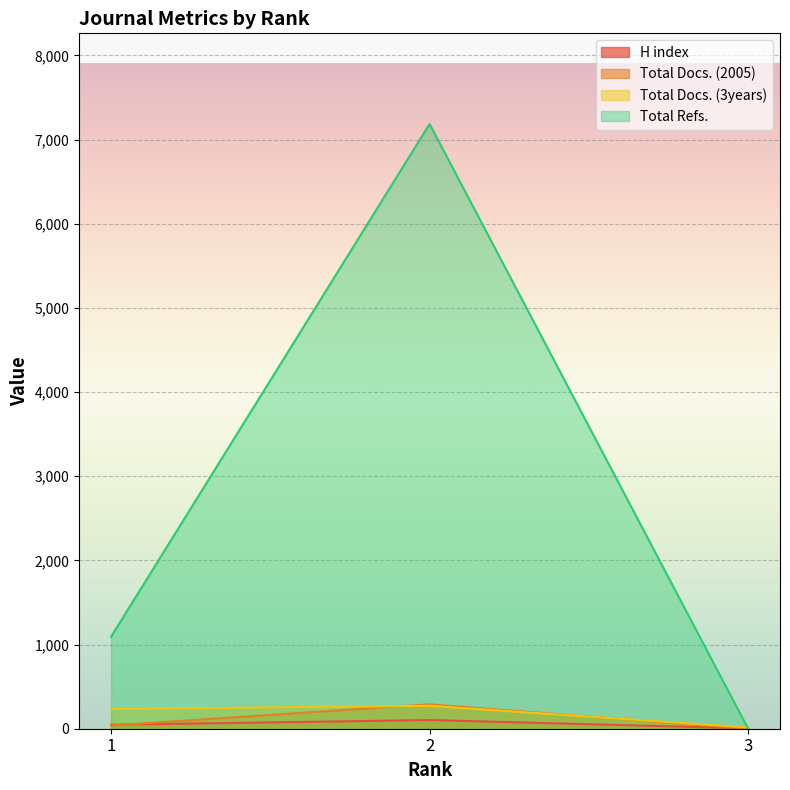

Reading left to right, list all the values displayed in this chart.

H index: 47	103	4
Total Docs. (2005): 38	290	0
Total Docs. (3years): 234	272	15
Total Refs.: 1092	7184	0